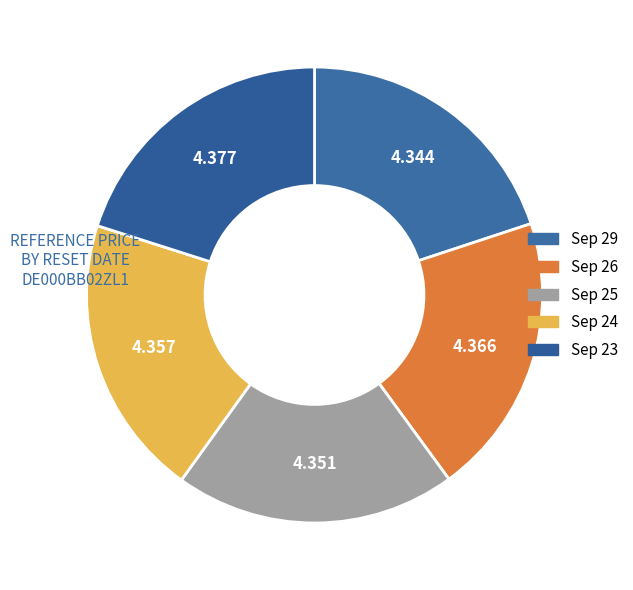

Count the number of slices in the pie.

5